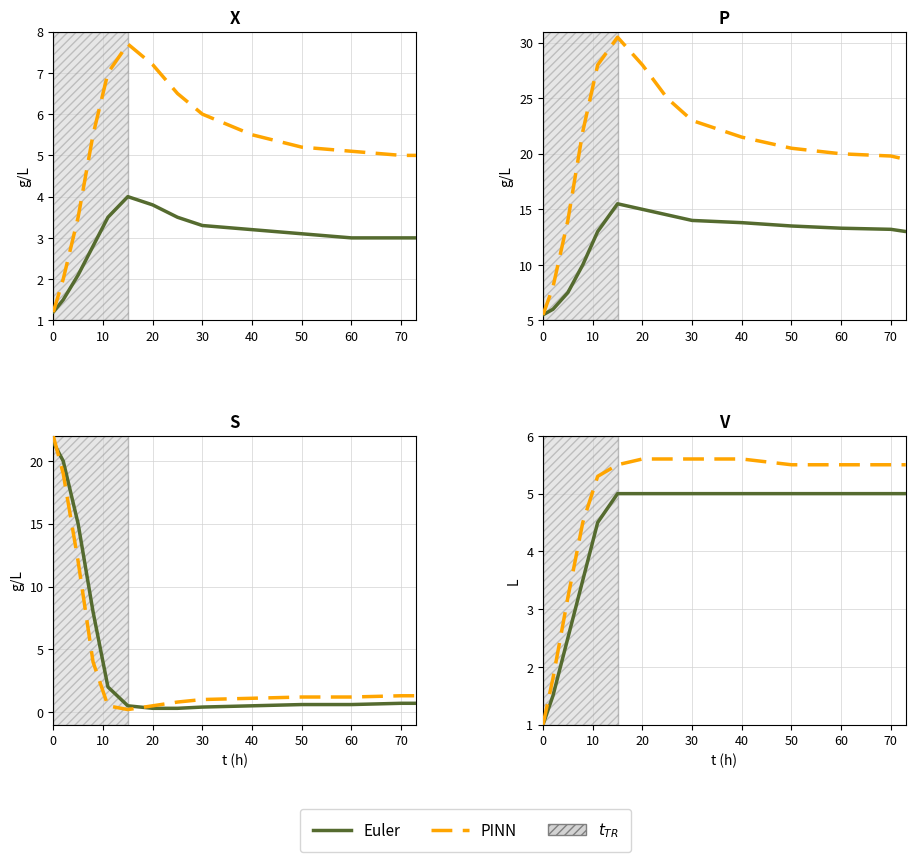

How many data points in Euler are less than 5?

5